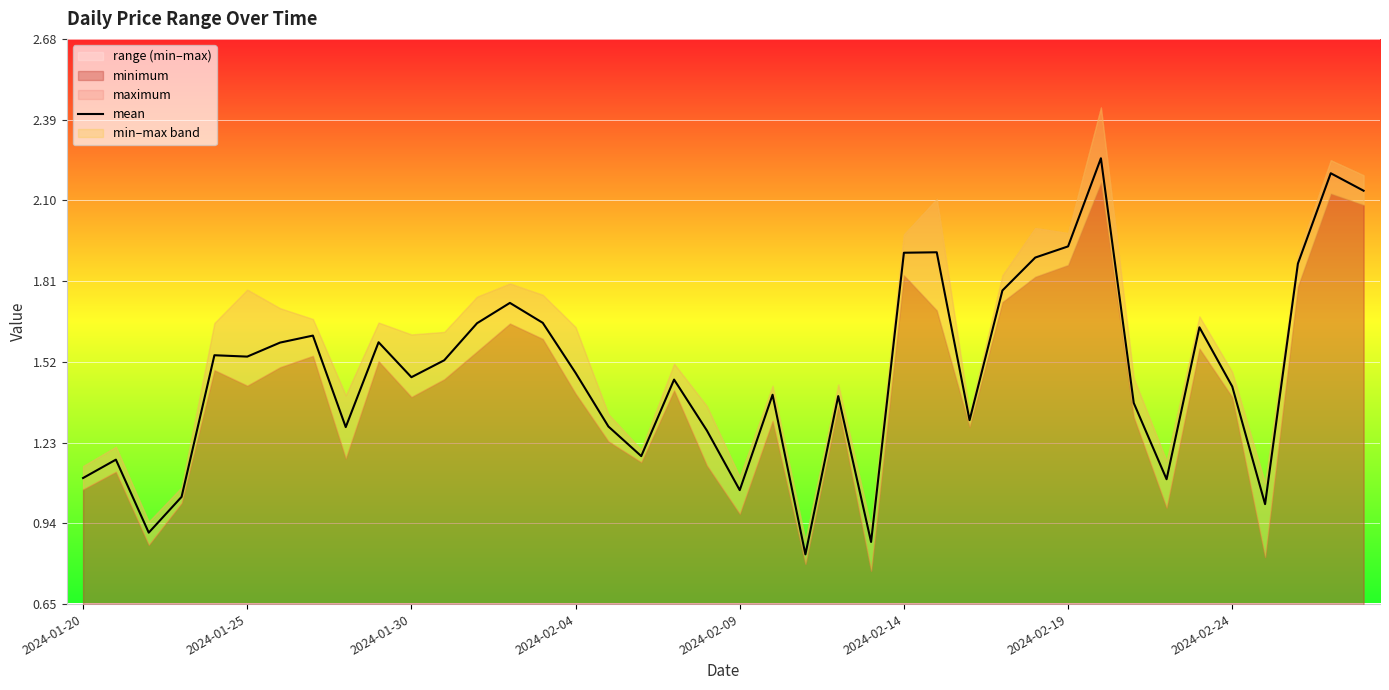

What is the value of the 25th point from the left?

0.9